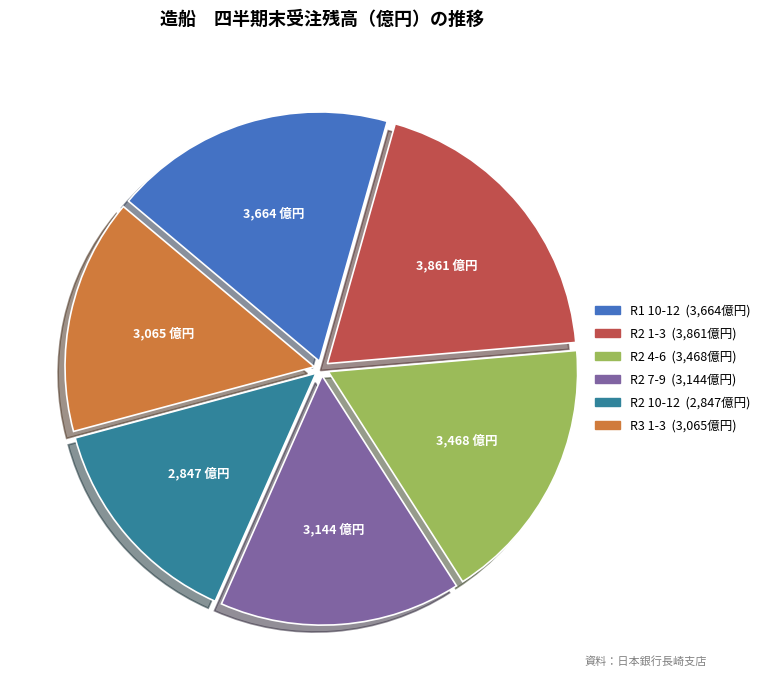

Does any single category account for the majority?

No